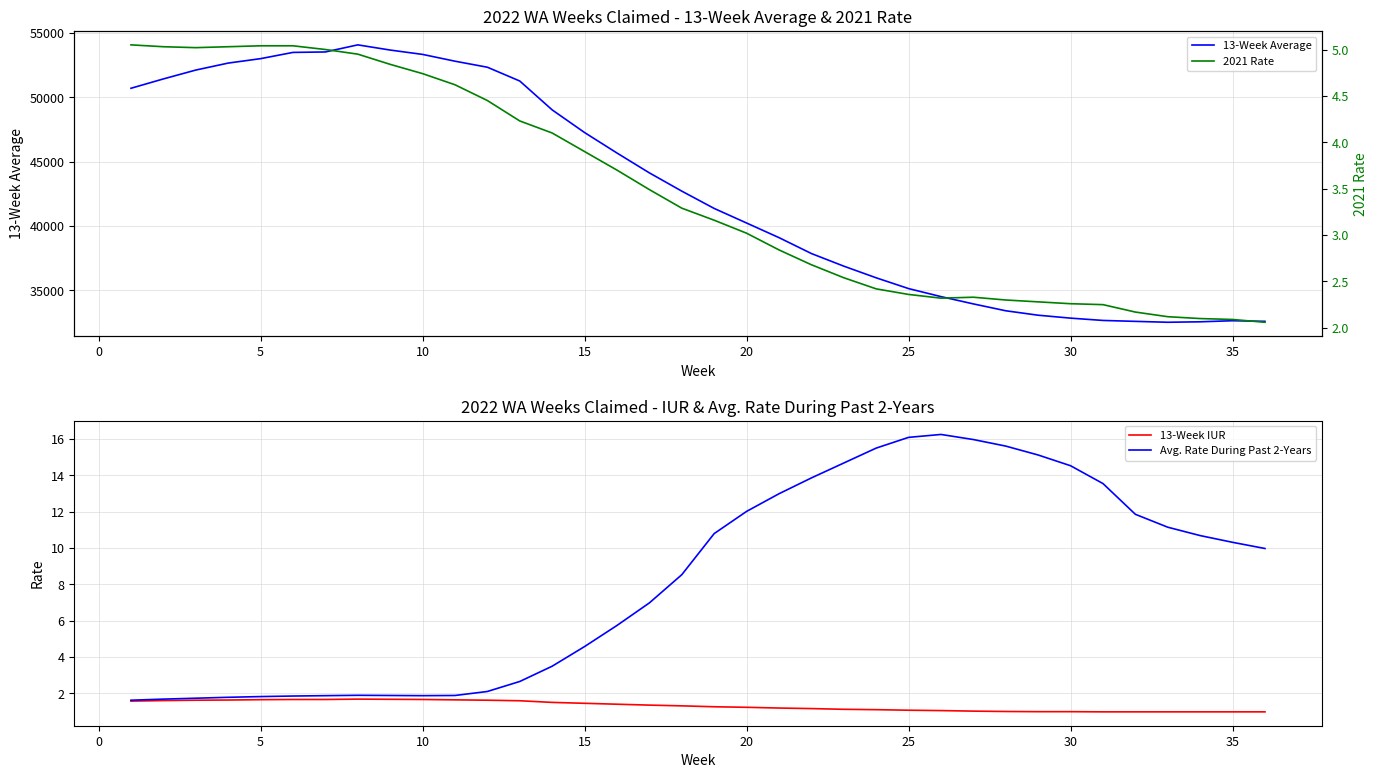

Reading right to left, what are all the values shown in this chart?

13-Week Average: 32580.0	32627.0	32544.0	32507.0	32577.0	32649.0	32828.0	33055.0	33400.0	33934.0	34501.0	35125.0	35963.0	36869.0	37850.0	39087.0	40222.0	41355.0	42700.0	44119.0	45663.0	47254.0	49015.0	51259.0	52331.0	52800.0	53328.0	53666.0	54069.0	53518.0	53483.0	52998.0	52653.0	52111.0	51422.0	50696.0
13-Week IUR: 1.0	1.0	1.0	1.0	1.0	1.0	1.0	1.0	1.0	1.0	1.1	1.1	1.1	1.1	1.2	1.2	1.2	1.3	1.3	1.4	1.4	1.5	1.5	1.6	1.6	1.6	1.7	1.7	1.7	1.7	1.7	1.7	1.6	1.6	1.6	1.6
Avg. Rate During Past 2-Years: 10.0	10.3	10.7	11.1	11.8	13.5	14.5	15.1	15.6	16.0	16.2	16.1	15.5	14.7	13.8	13.0	12.0	10.8	8.5	7.0	5.7	4.6	3.5	2.7	2.1	1.9	1.9	1.9	1.9	1.9	1.9	1.8	1.8	1.7	1.7	1.6
2021 Rate: 2.1	2.1	2.1	2.1	2.2	2.2	2.3	2.3	2.3	2.3	2.3	2.4	2.4	2.5	2.7	2.8	3.0	3.2	3.3	3.5	3.7	3.9	4.1	4.2	4.5	4.6	4.7	4.8	5.0	5.0	5.0	5.0	5.0	5.0	5.0	5.0